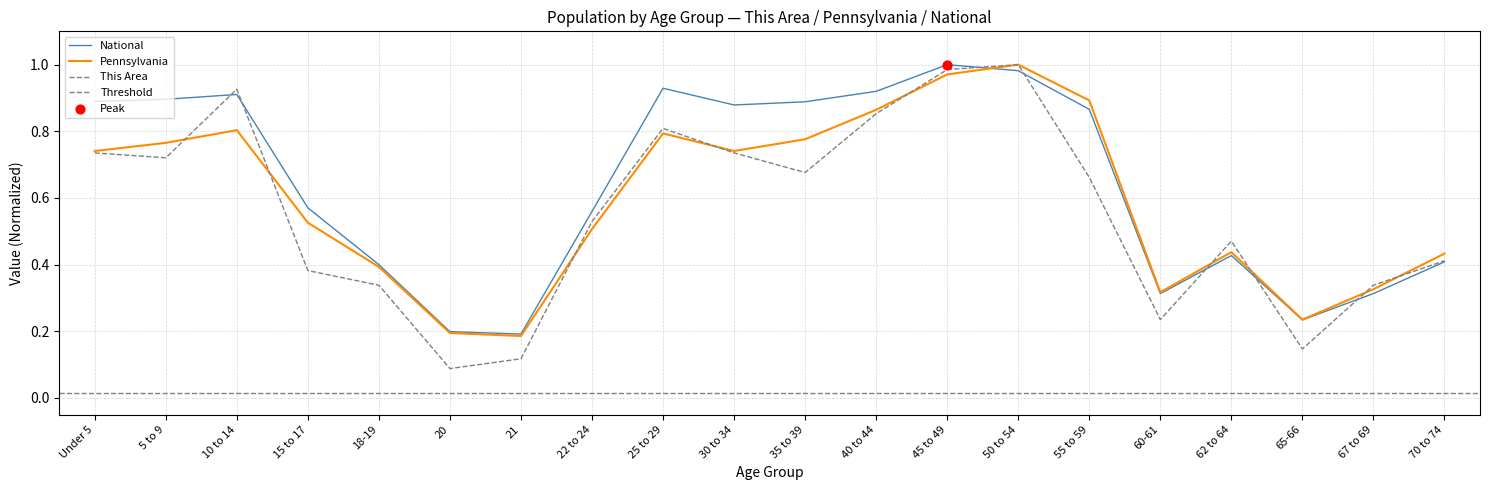

Which series reaches the minimum Y coordinate?

This Area